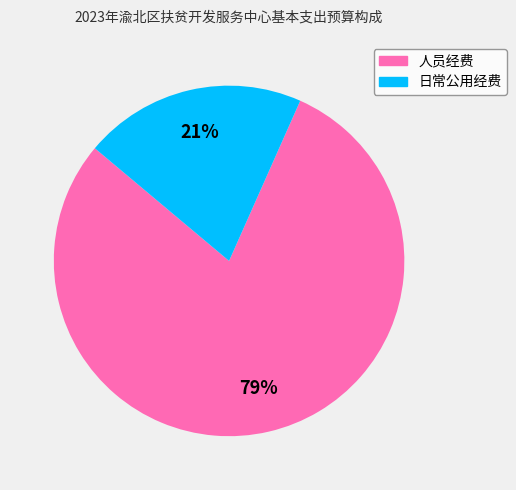

The 日常公用经费 slice represents 21% of the pie. True or false?

True